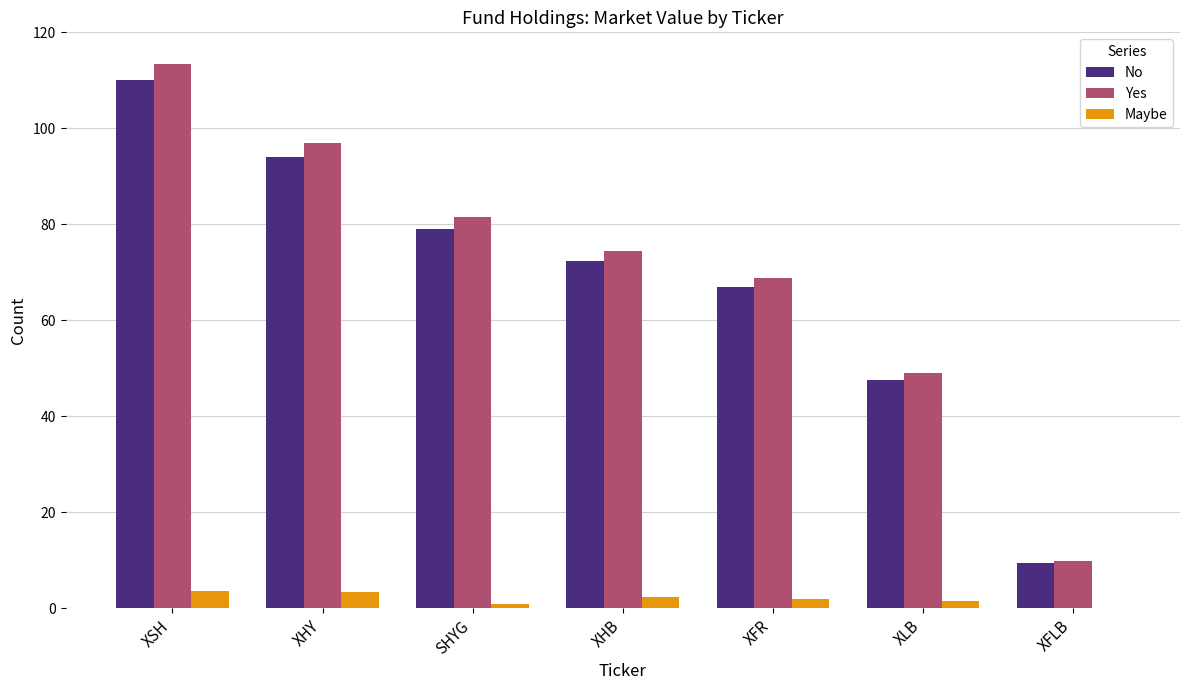

Count the number of categories in the chart.

7